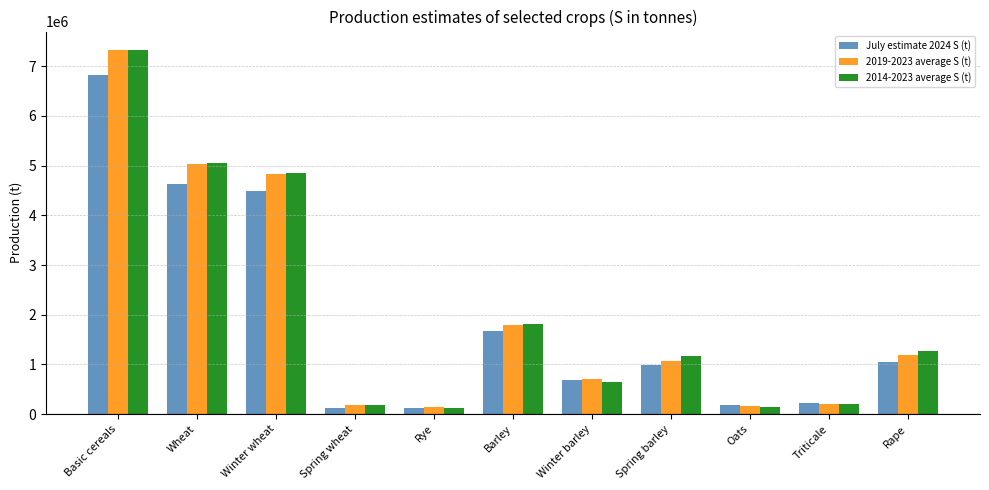

What are all the series names shown in the legend?

July estimate 2024 S (t), 2019-2023 average S (t), 2014-2023 average S (t)